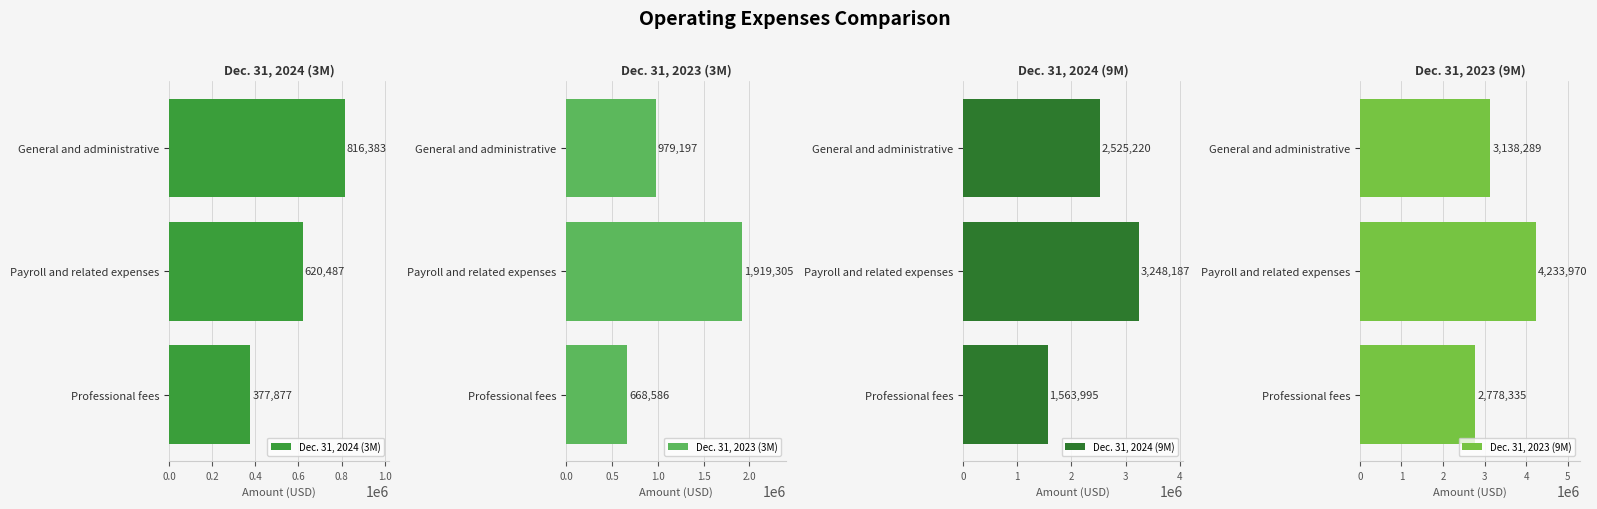

Which series has the largest range (max minus min)?

Dec. 31, 2024 (9M)